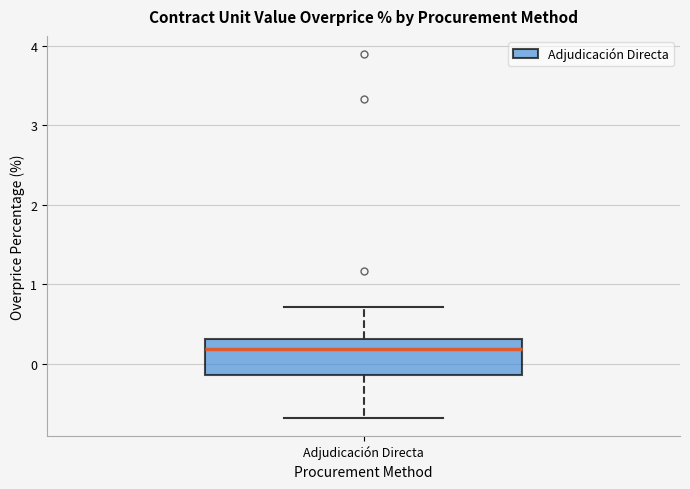

Where does the lower whisker of the box for Adjudicación Directa end on the y-axis? The values are not printed on the chart, so give them approximately, as read against the axis.

-0.7